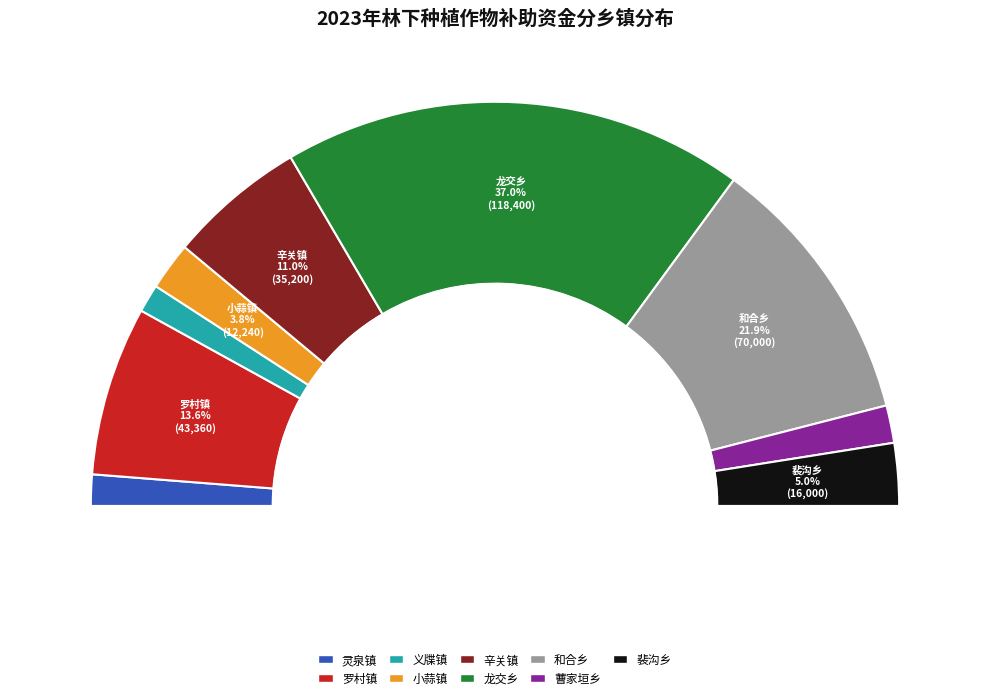

How many segments does this pie chart have?

9